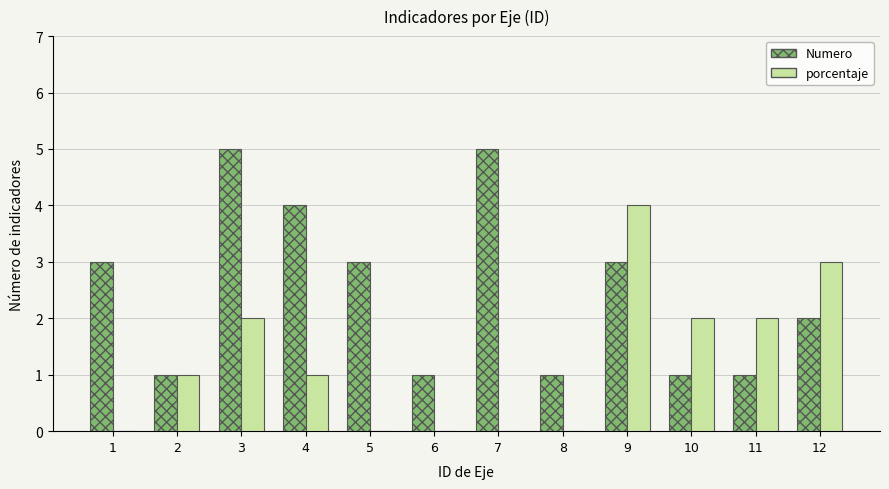

The value of Numero at 9 is 3. True or false?

True